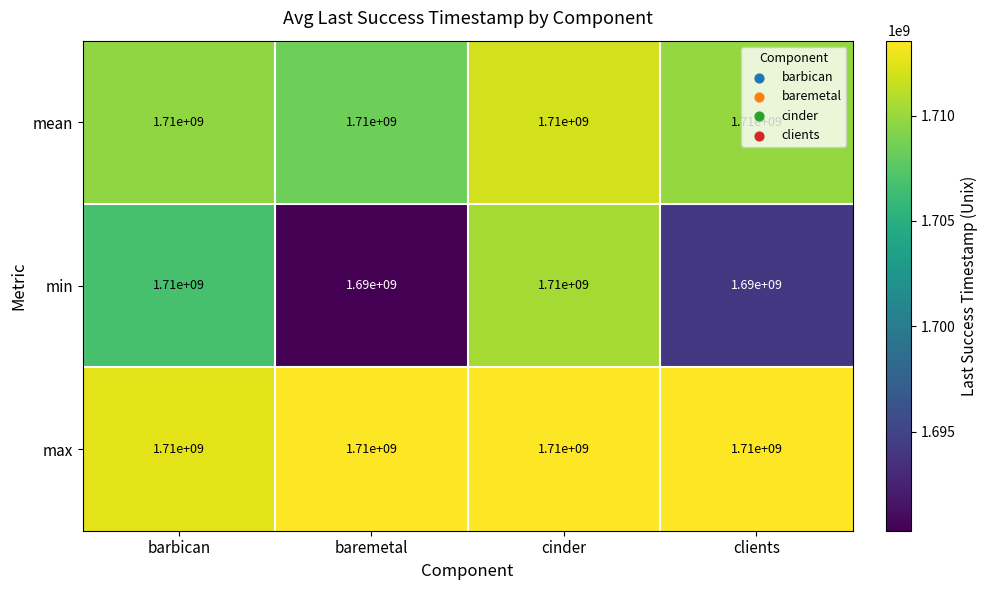

What is the maximum value shown in the chart?

1710000000